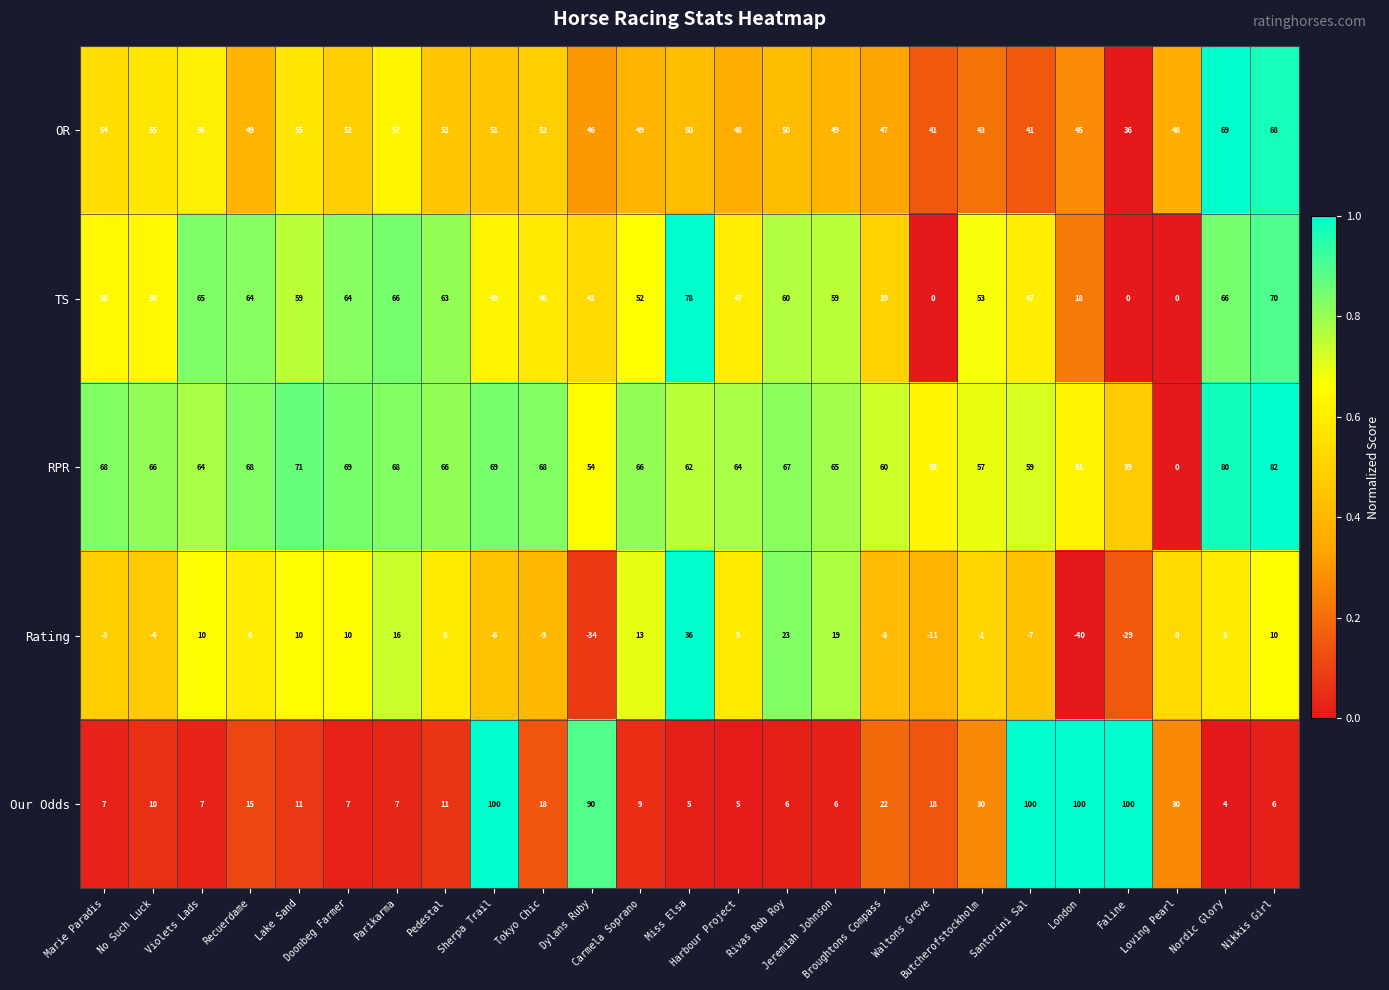

Rank the series by their maximum value, from highest to lowest.

Our Odds, RPR, TS, OR, Rating